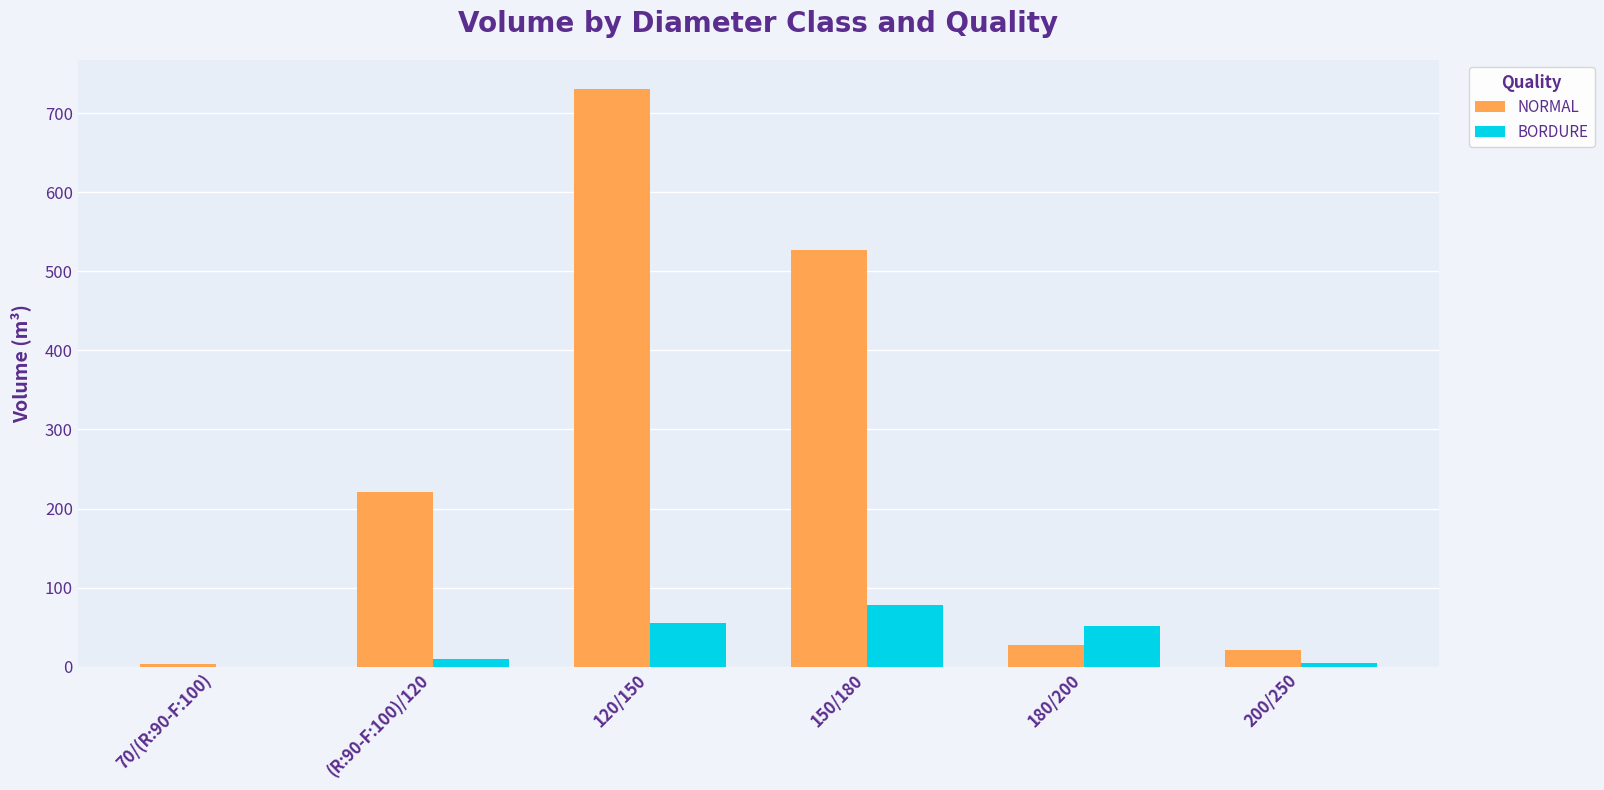

How many positive values does the BORDURE series have?

5